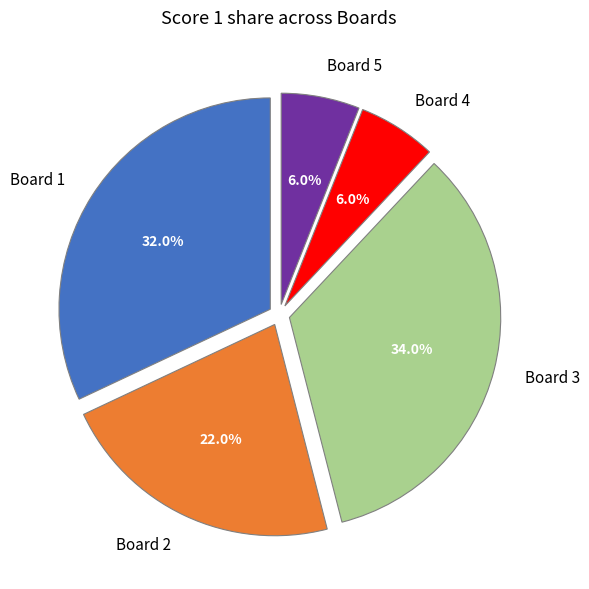

What percentage is the Board 2 slice, to the nearest percent?

22%